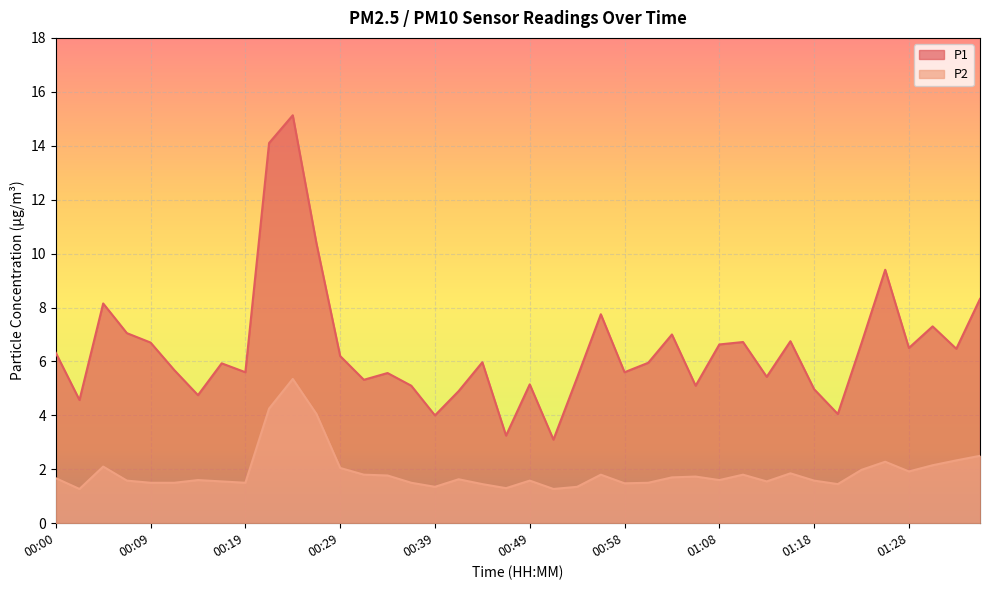

List the series in order of their peak value, lowest first.

P2, P1